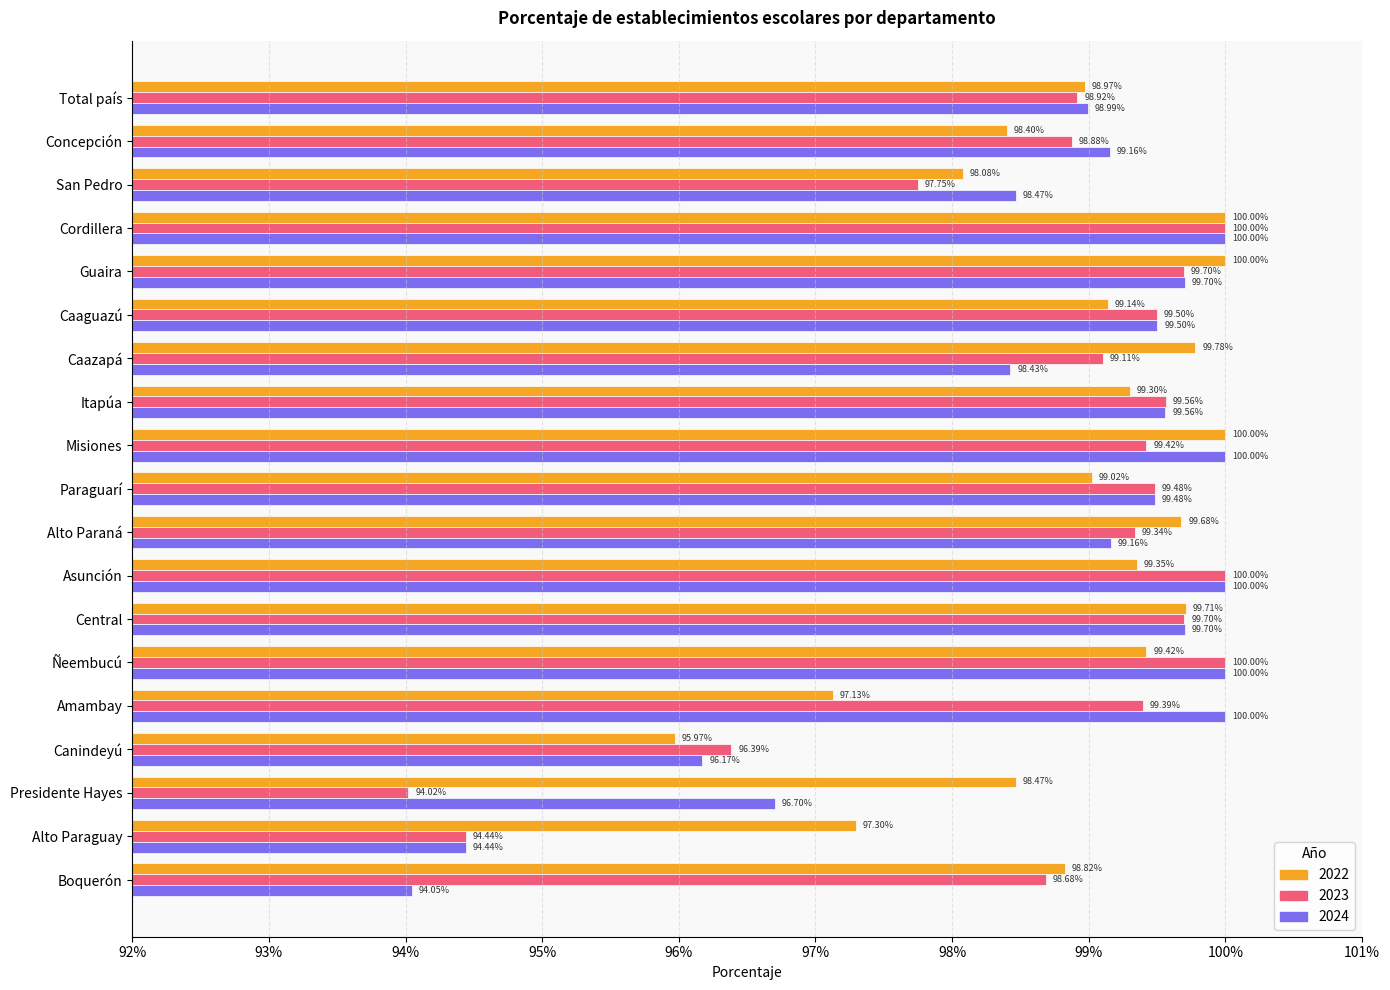

What is the label of the 5th bar from the left?

Guaira